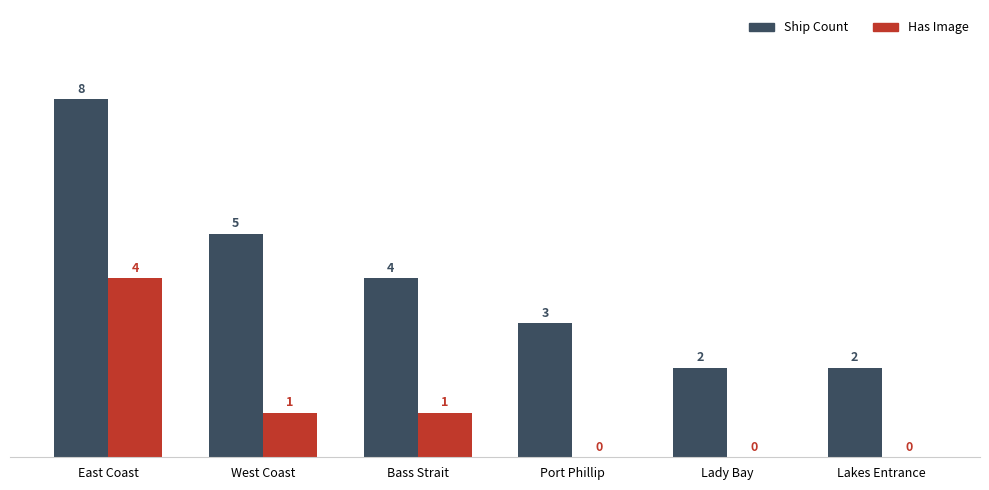

Count the Has Image values in the range 0 to 1.

5